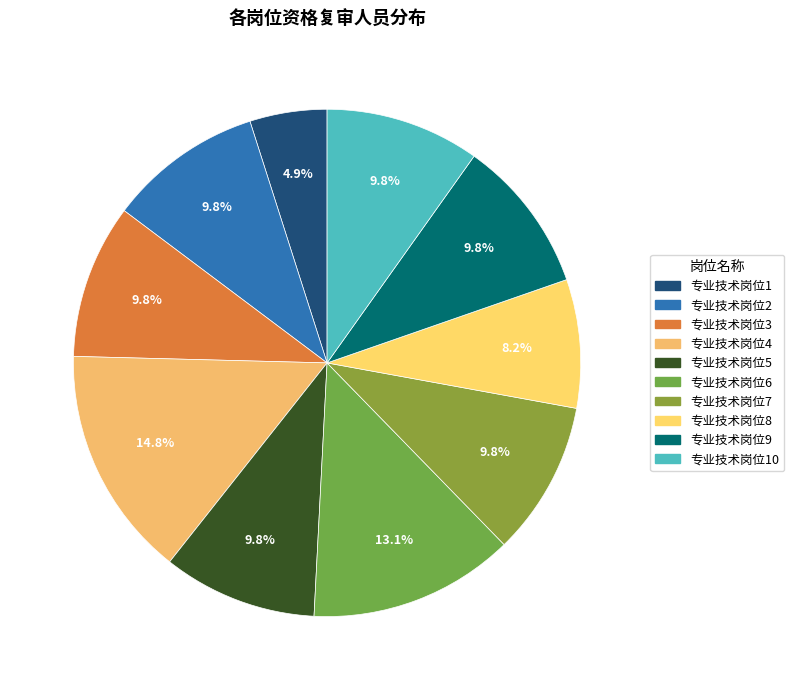

How many slices are in this pie chart?

10